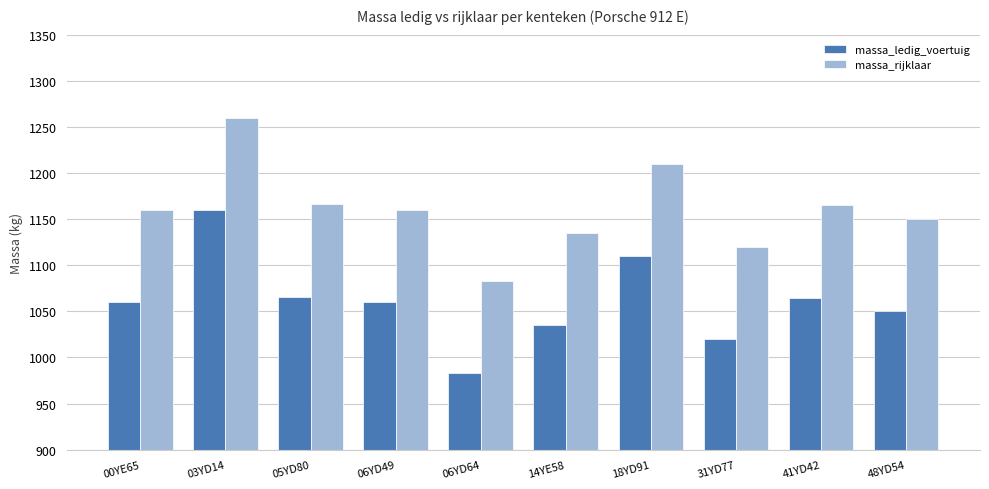

Which category has the lowest value in the massa_ledig_voertuig series?

06YD64